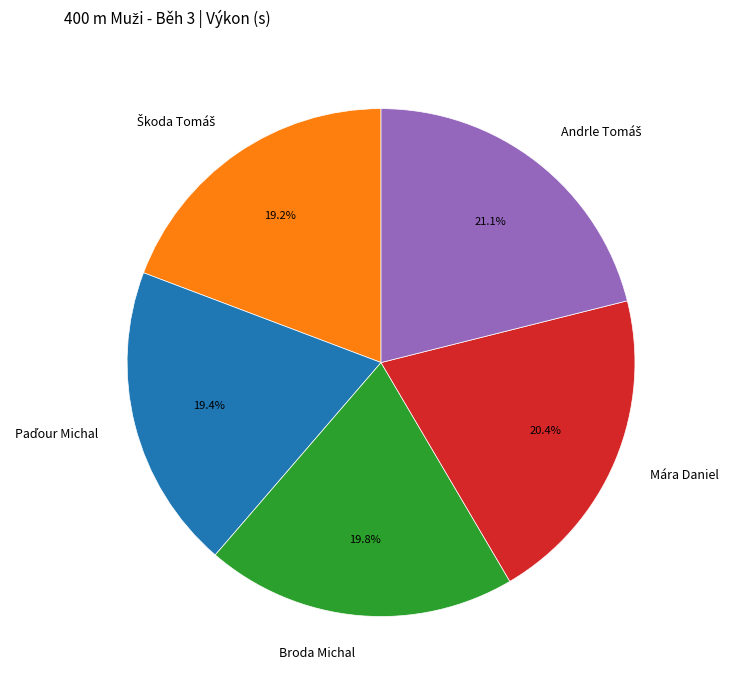

Does any single category account for the majority?

No